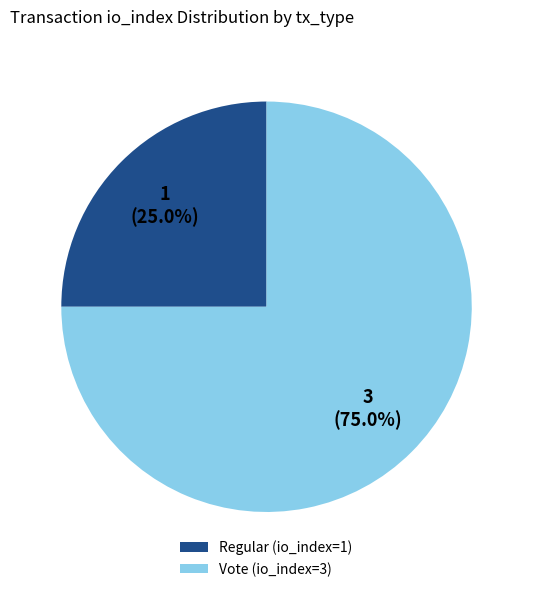

Which category has the smallest portion of the pie?

Regular